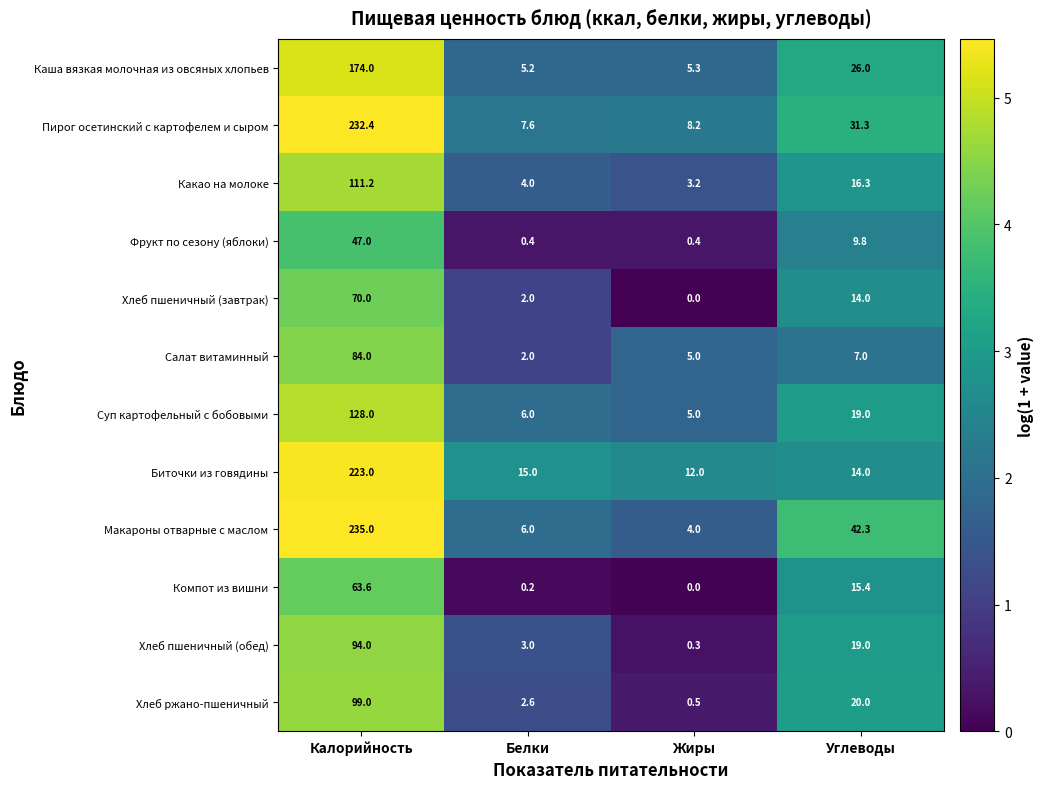

Where does the Макароны отварные с маслом series first go above 42?

Калорийность